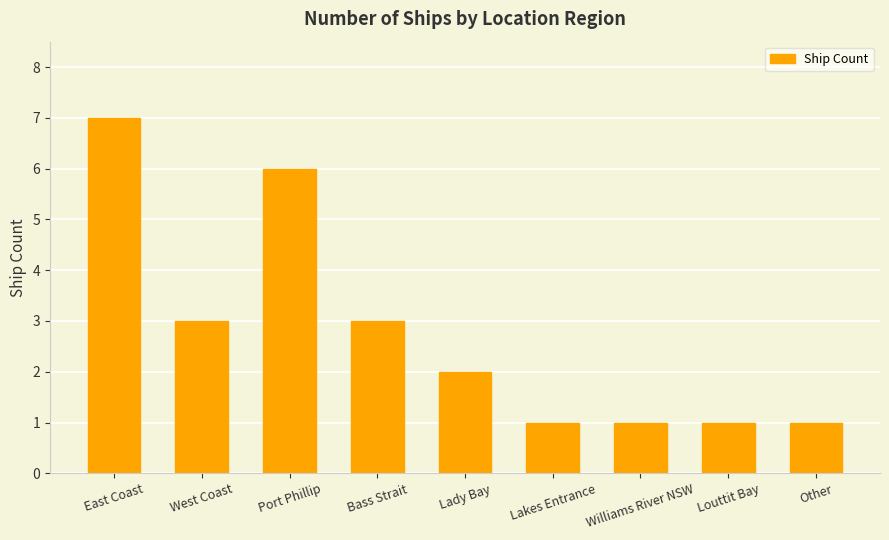

At which category does the chart reach its peak across all series?

East Coast